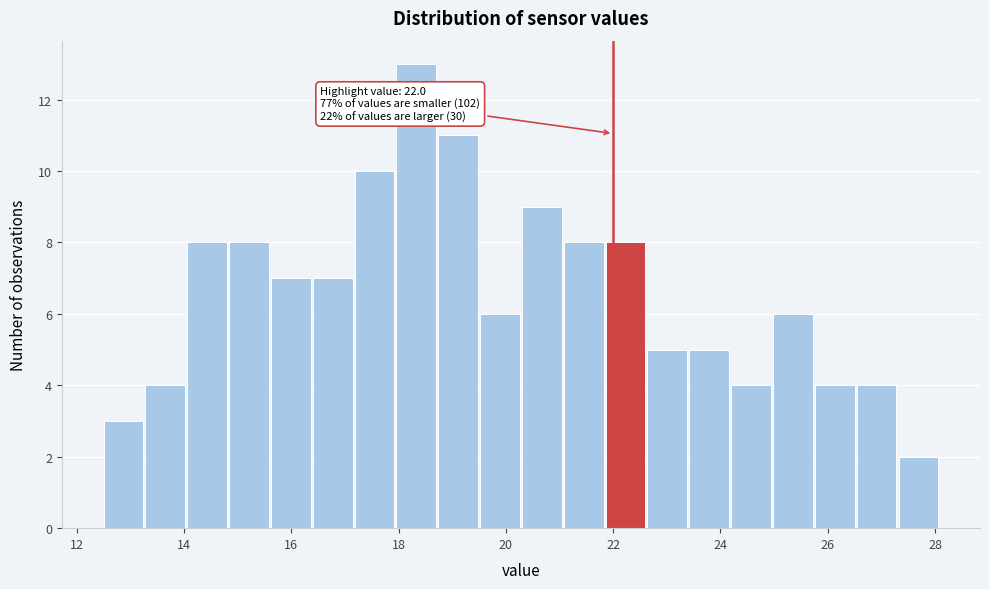

Around what value on the x-axis is the tallest bar? Give the approximate position of its centre, as read against the axis.

18.4